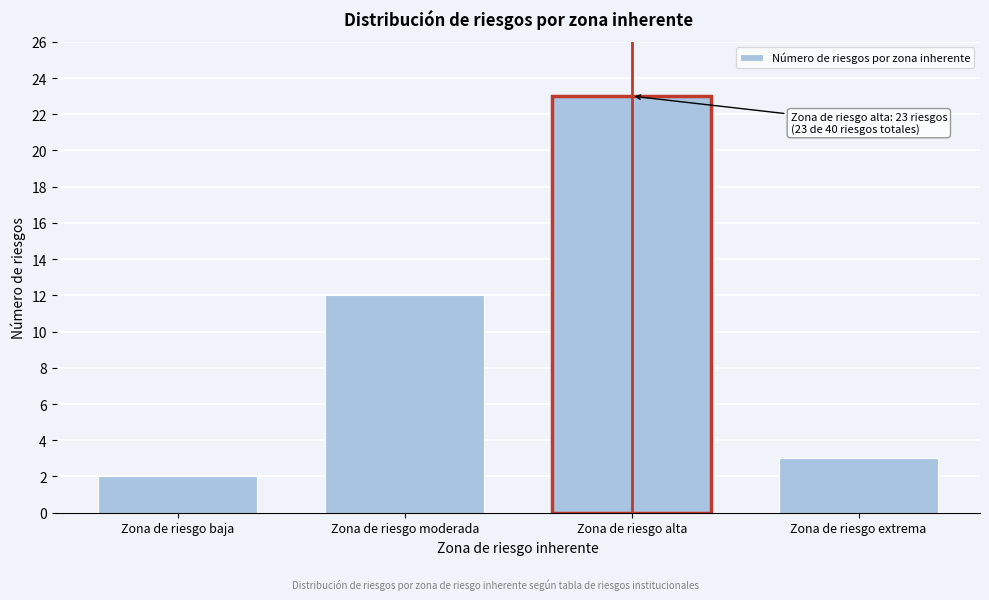

Reading right to left, list all the values displayed in this chart.

Zona de riesgo extrema=3	Zona de riesgo alta=23	Zona de riesgo moderada=12	Zona de riesgo baja=2